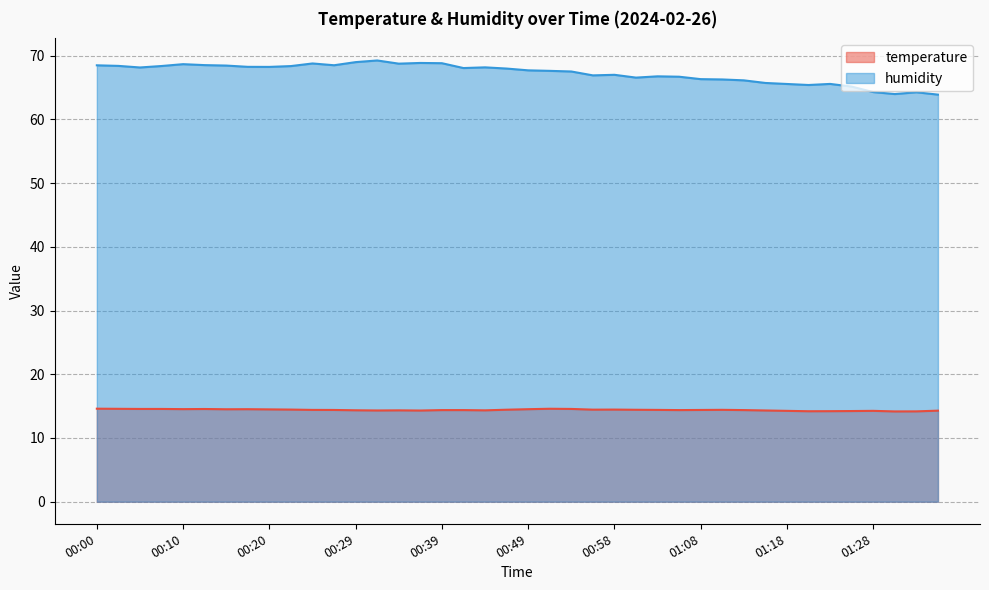

Which category has the highest value in the temperature series?

00:00